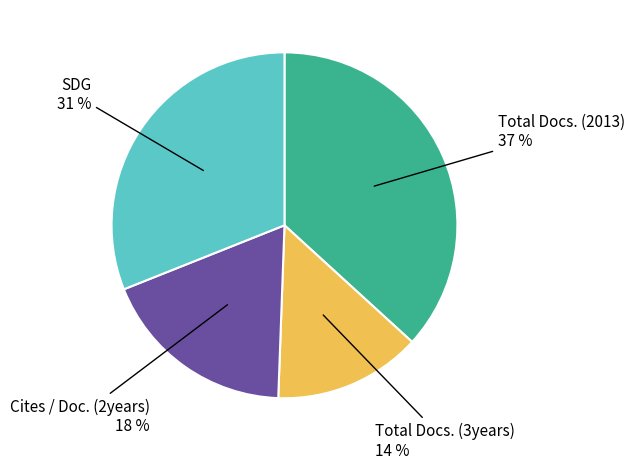

To the nearest percent, what is the difference between the largest and smallest slice percentages?

23%